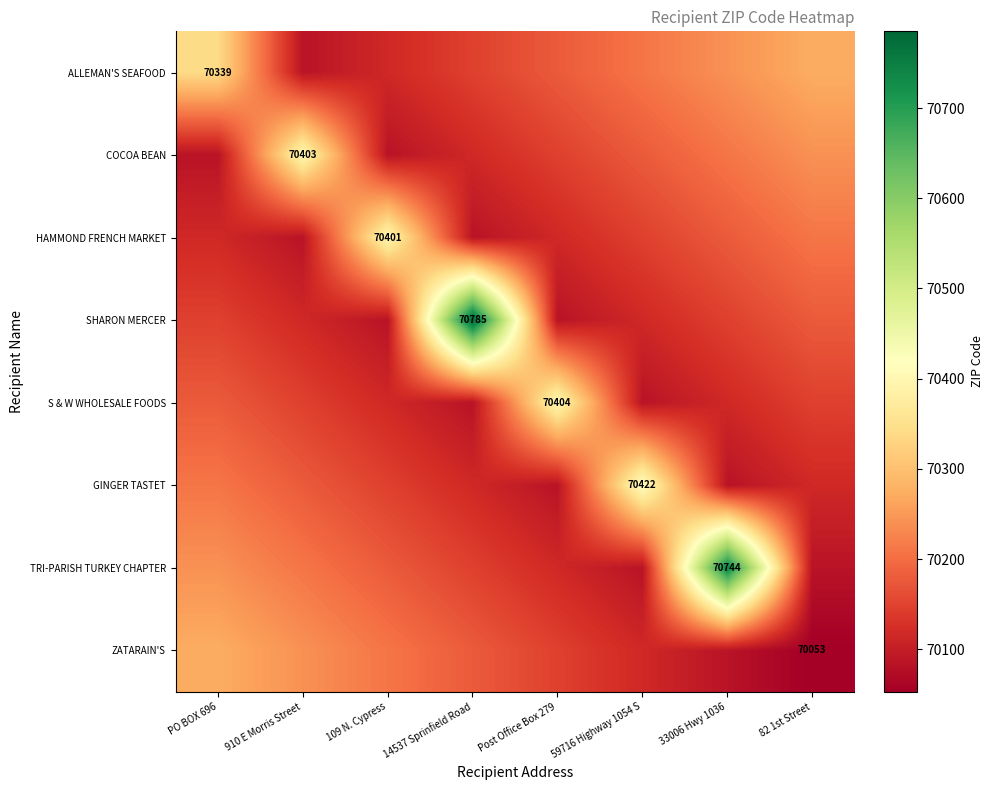

How many distinct data groups are displayed?

8